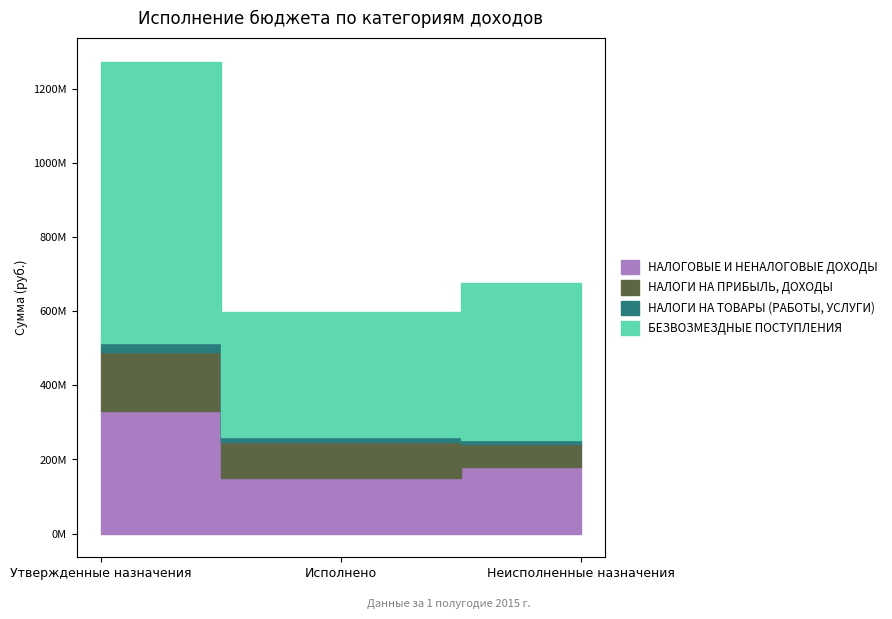

True or false: БЕЗВОЗМЕЗДНЫЕ ПОСТУПЛЕНИЯ has a value of 336696933.3 at Исполнено.

True